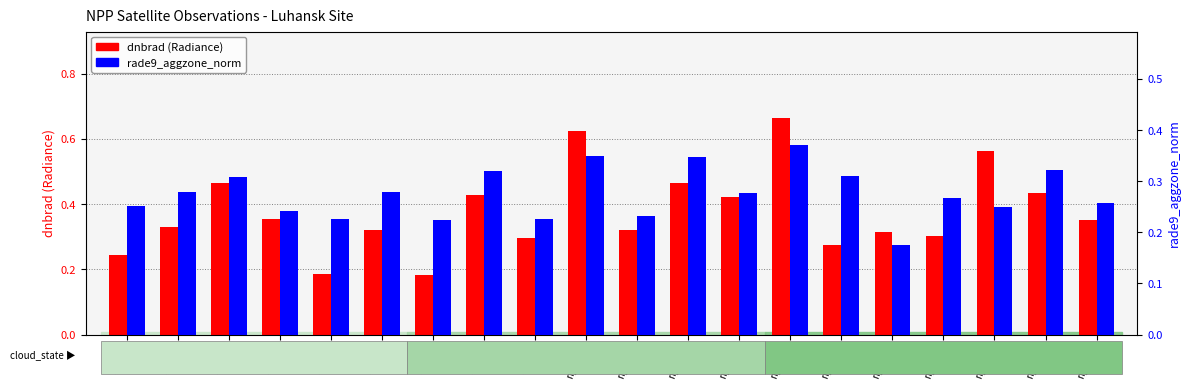

Rank the series by their average value, from highest to lowest.

dnbrad, rade9_aggzone_norm